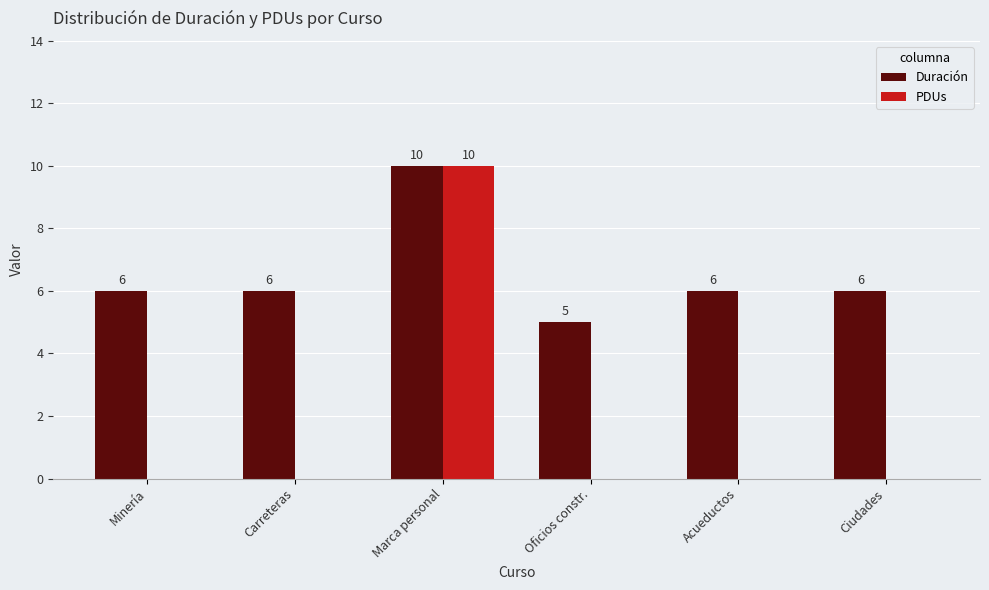

What is the total value across all series at Oficios constr.?

5